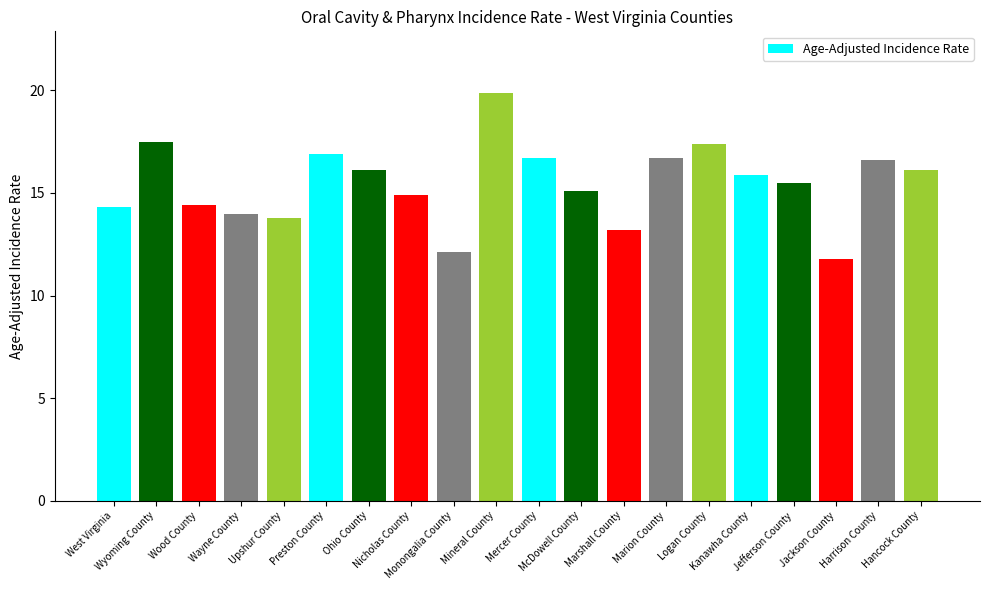

What is the difference between the maximum and second lowest values?

7.8